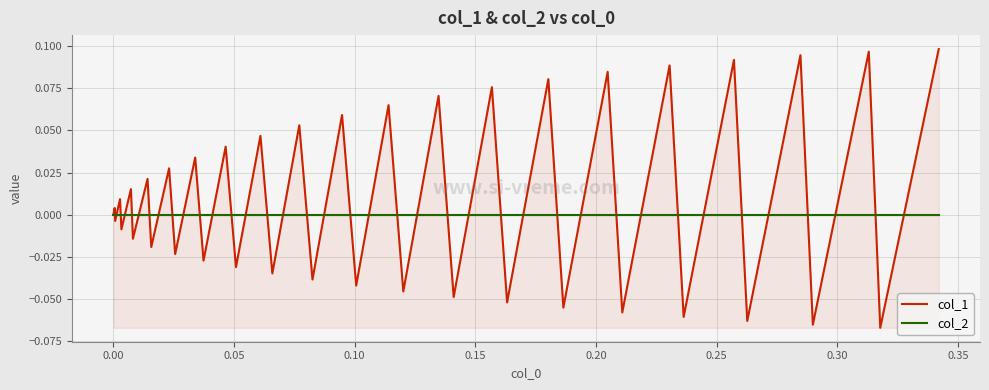

Rank the series by their maximum value, from highest to lowest.

col_1, col_2